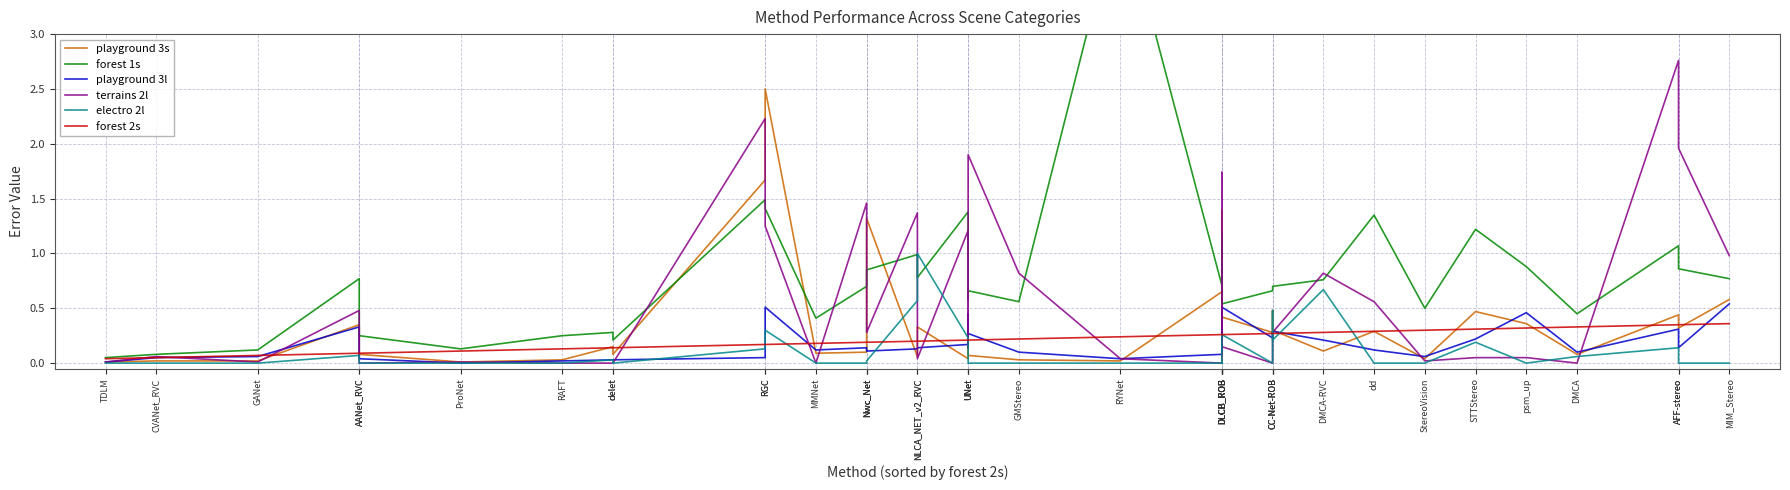

How many distinct data groups are displayed?

6